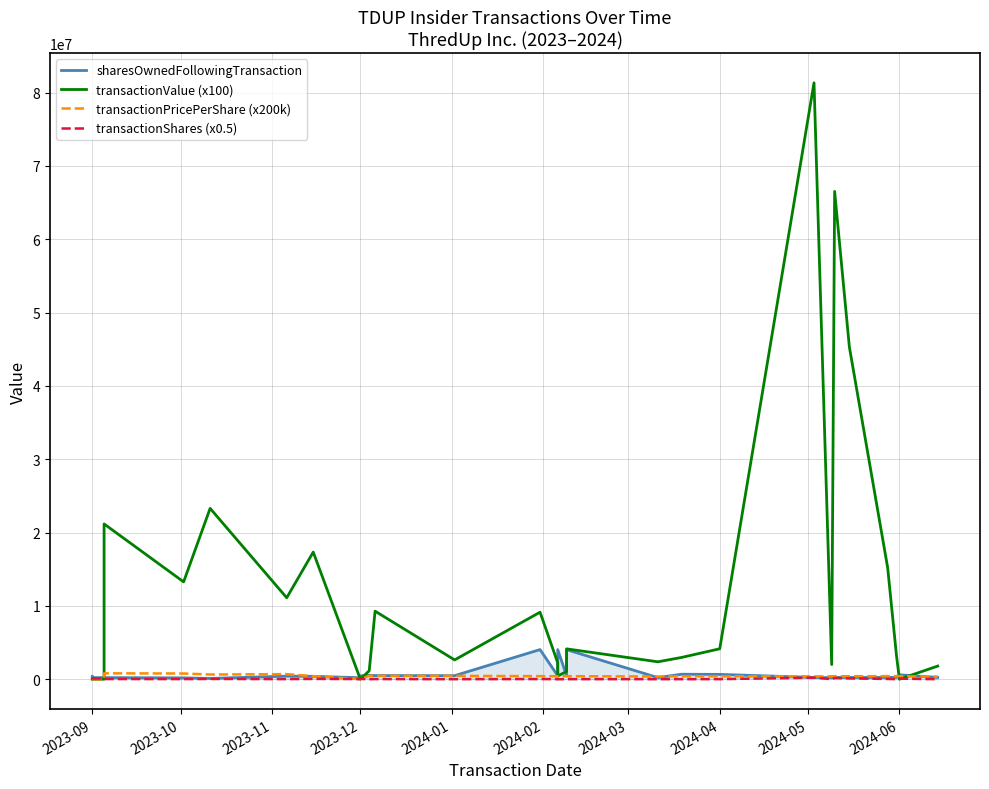

What are all the series names shown in the legend?

sharesOwnedFollowingTransaction, transactionValue (x100), transactionPricePerShare (x200k), transactionShares (x0.5)